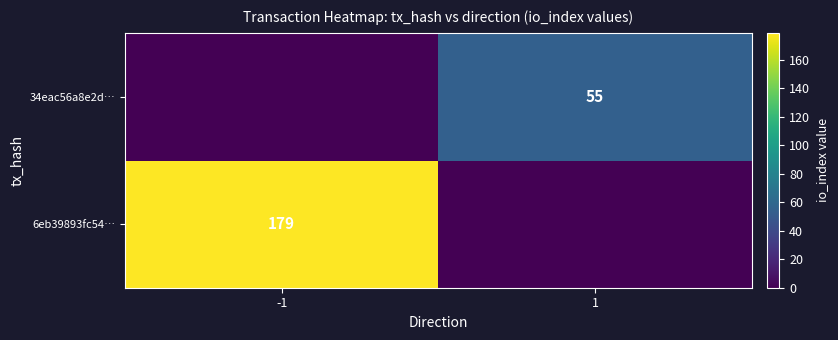

True or false: 34eac56a8e2d… has a value of 55 at 1.

True